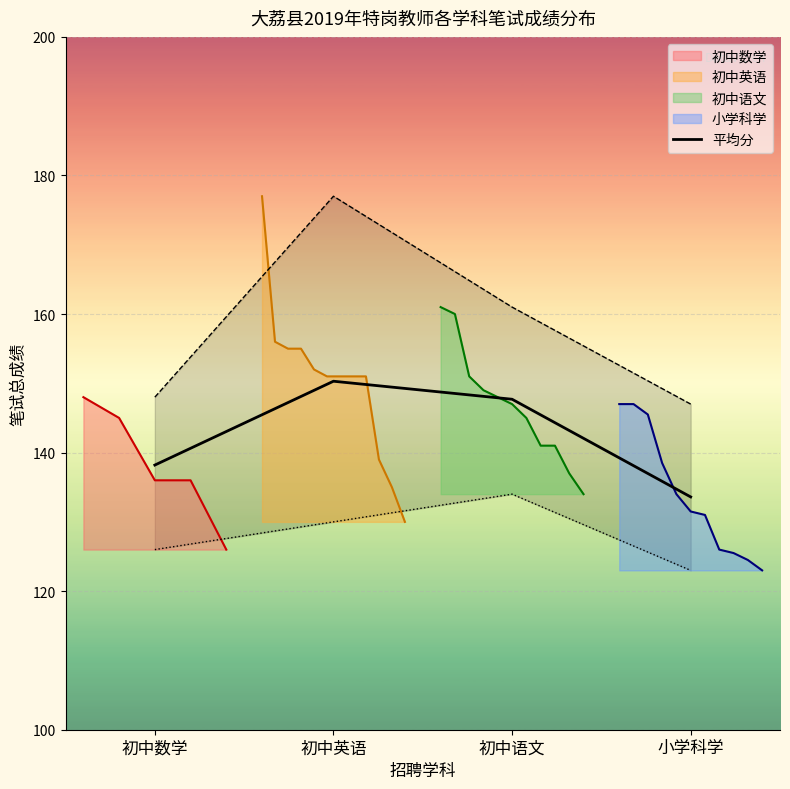

What is the average value?

142.4